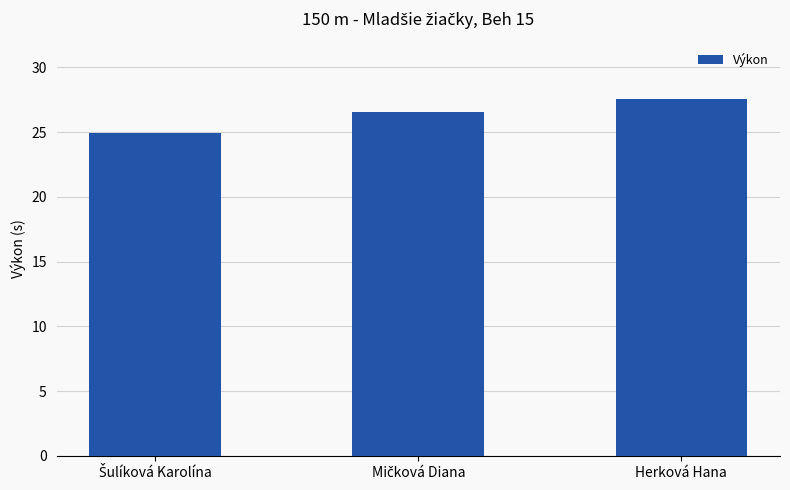

What is the greatest value displayed?

27.5